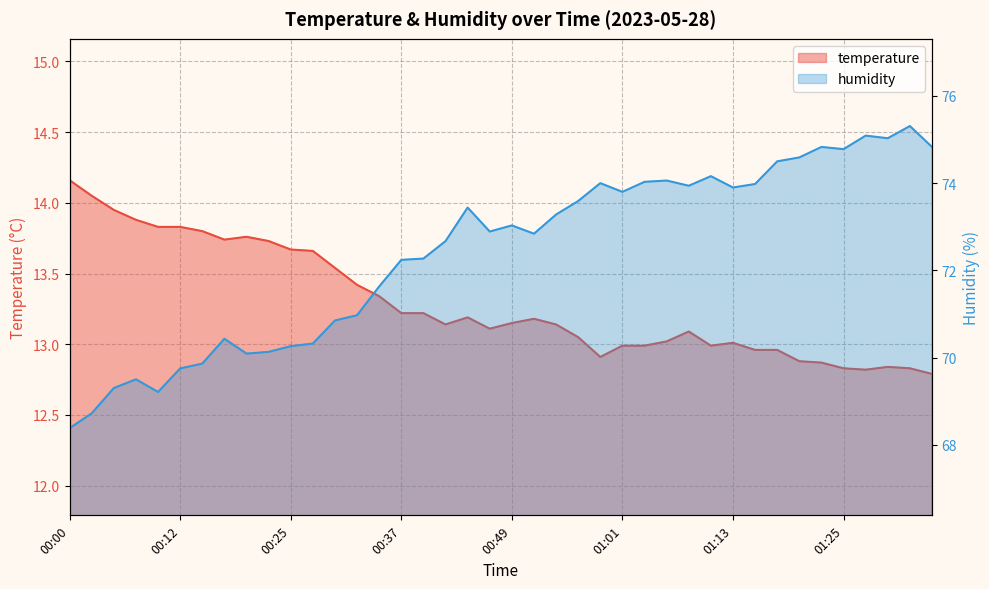

Which series has the largest total across all categories?

humidity